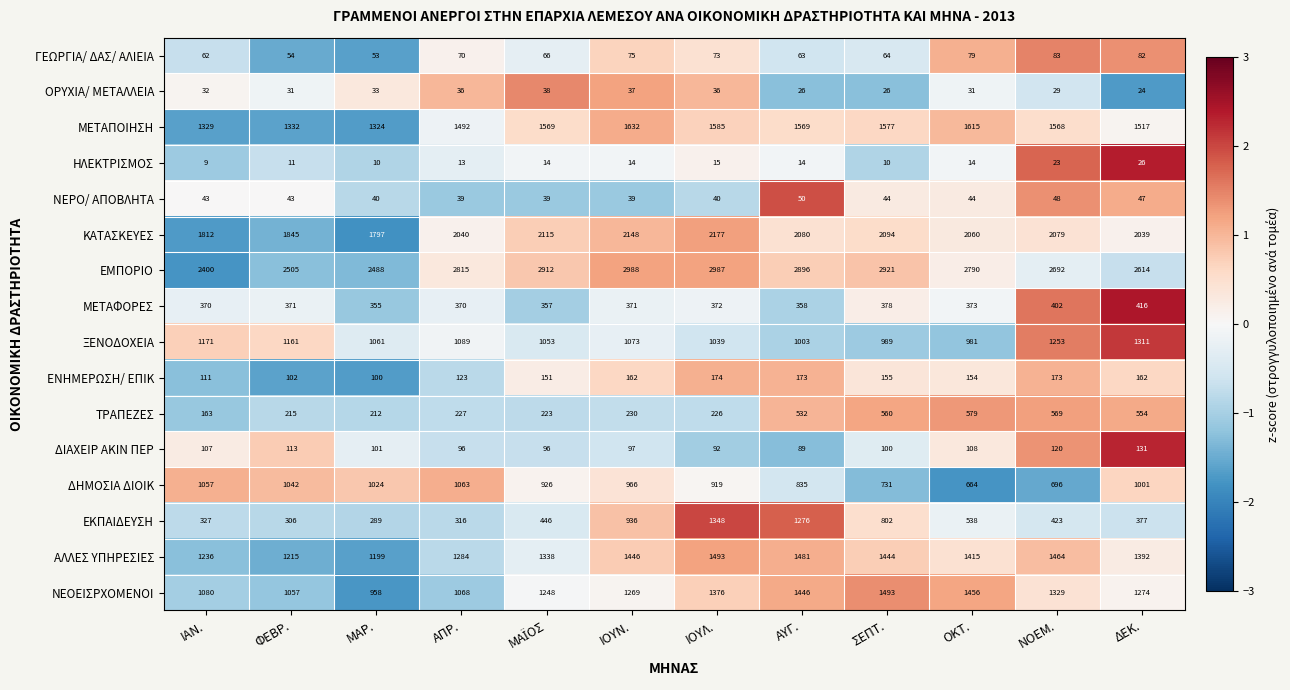

Rank the series at ΙΟΥΛ. from lowest to highest value.

ΗΛΕΚΤΡΙΣΜΟΣ, ΟΡΥΧΙΑ/ ΜΕΤΑΛΛΕΙΑ, ΝΕΡΟ/ ΑΠΟΒΛΗΤΑ, ΓΕΩΡΓΙΑ/ ΔΑΣ/ ΑΛΙΕΙΑ, ΔΙΑΧΕΙΡ ΑΚΙΝ ΠΕΡ, ΕΝΗΜΕΡΩΣΗ/ ΕΠΙΚ, ΤΡΑΠΕΖΕΣ, ΜΕΤΑΦΟΡΕΣ, ΔΗΜΟΣΙΑ ΔΙΟΙΚ, ΞΕΝΟΔΟΧΕΙΑ, ΕΚΠΑΙΔΕΥΣΗ, ΝΕΟΕΙΣΡΧΟΜΕΝΟΙ, ΑΛΛΕΣ ΥΠΗΡΕΣΙΕΣ, ΜΕΤΑΠΟΙΗΣΗ, ΚΑΤΑΣΚΕΥΕΣ, ΕΜΠΟΡΙΟ